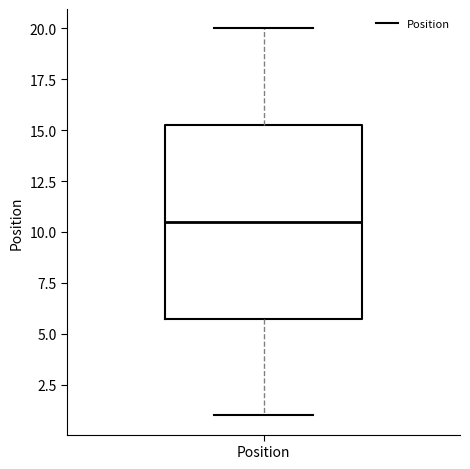

Read this box plot against the y-axis: the position of the median line, the range covered by the box, and the ends of both whiskers. The values are not printed on the chart, so give them approximately, as read against the axis.

median 10.5, box 6.0 to 15.5, whiskers 1.0 to 20.0